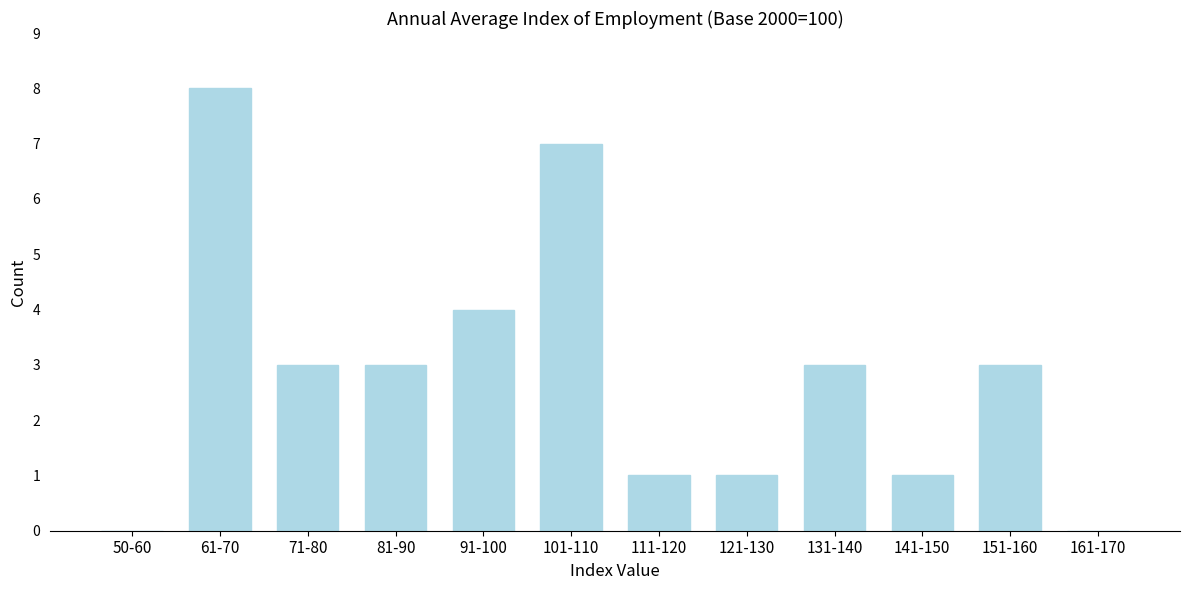

Reading left to right, transcribe all the data shown in this chart.

50-60=0	61-70=8	71-80=3	81-90=3	91-100=4	101-110=7	111-120=1	121-130=1	131-140=3	141-150=1	151-160=3	161-170=0